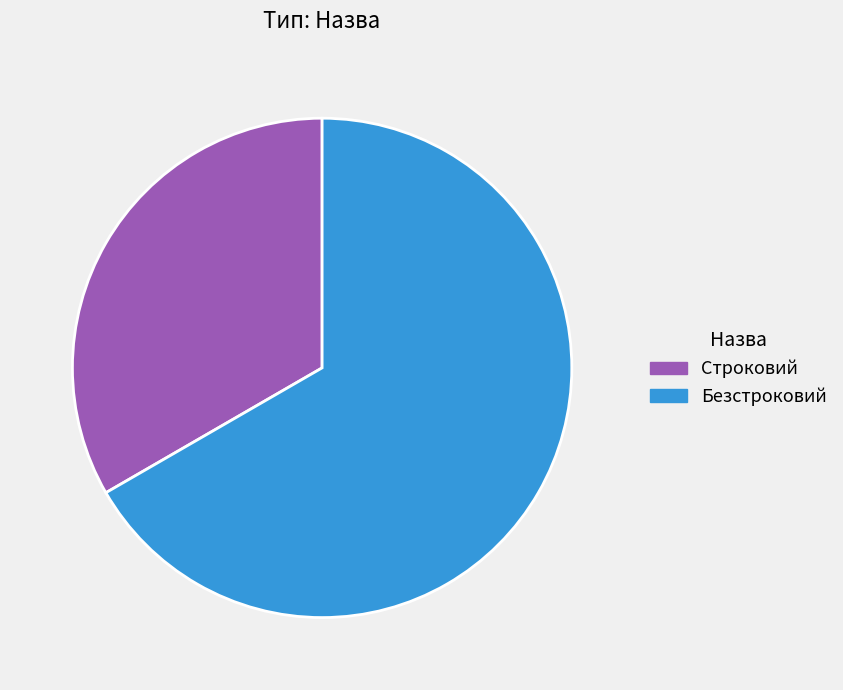

Count the number of slices in the pie.

2